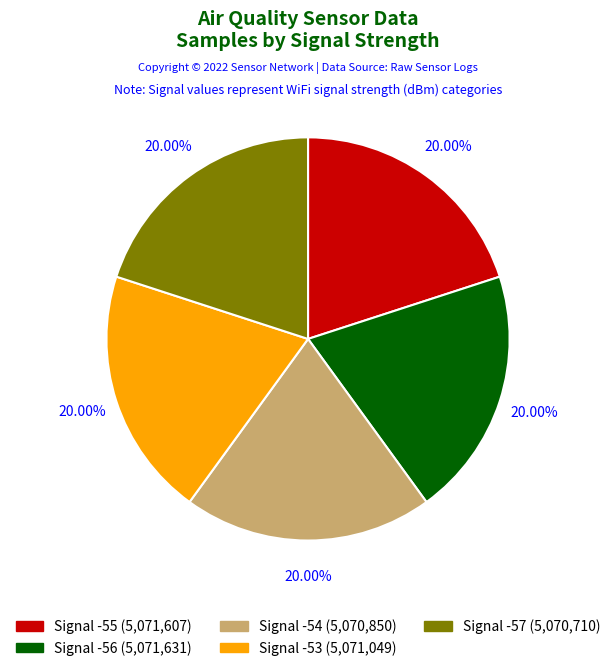

Does any single category account for the majority?

No